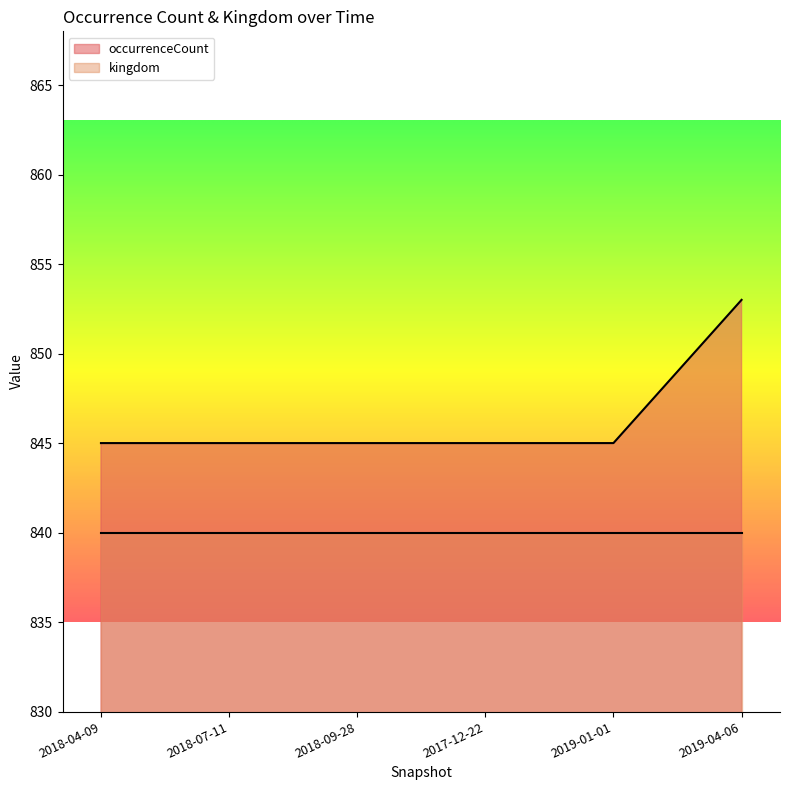

Between 2019-04-06 and 2018-04-09, which is larger?

2019-04-06